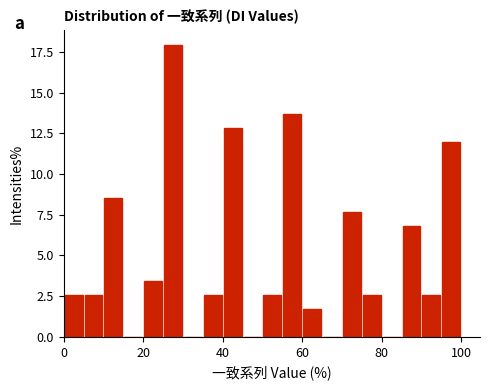

Read against the x-axis, roughly where is the centre of the tallest bar?

28